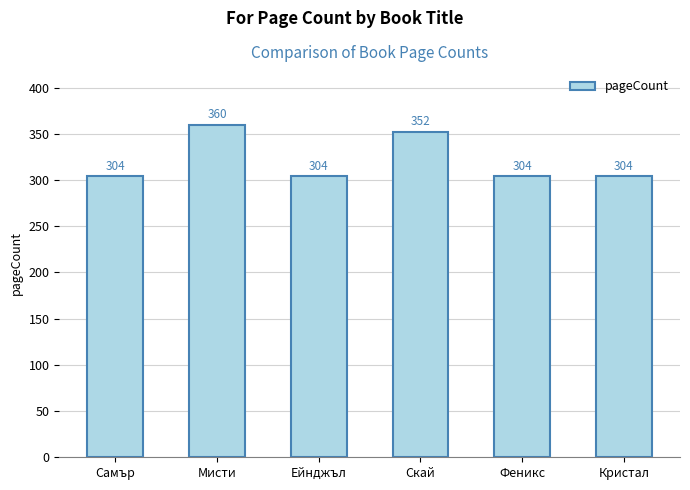

Which category has the highest value across all series?

Мисти